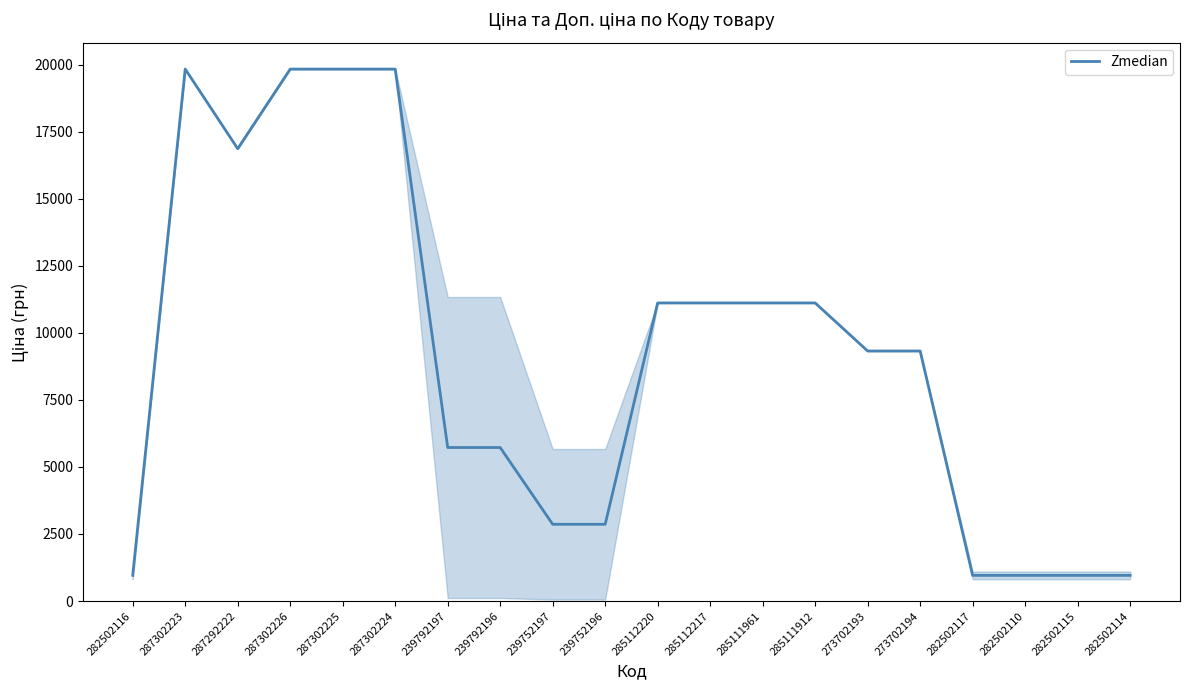

What is the difference between the maximum and second lowest values?

18873.7